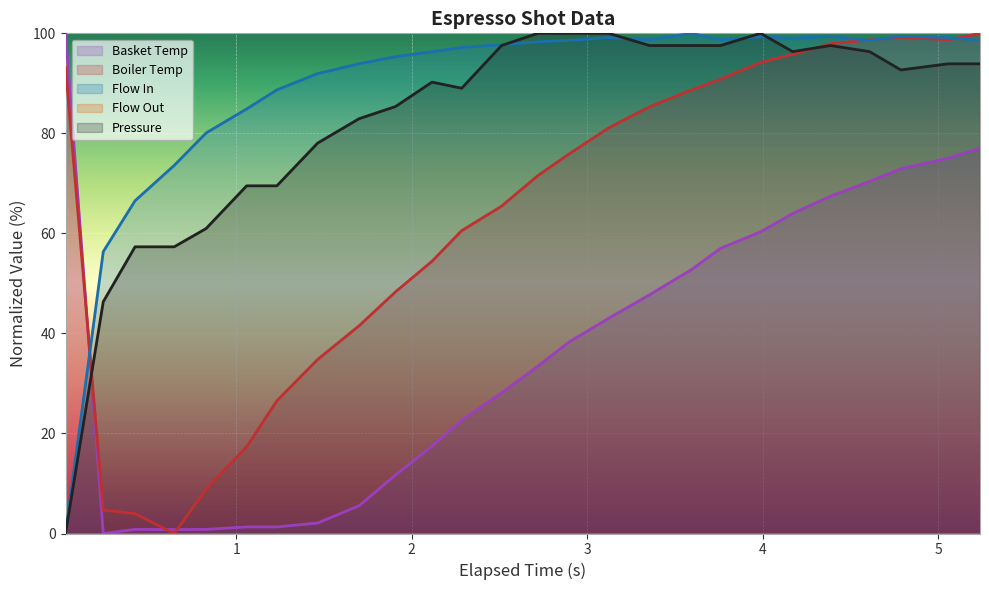

Does the chart display data point markers on the line(s)?

No